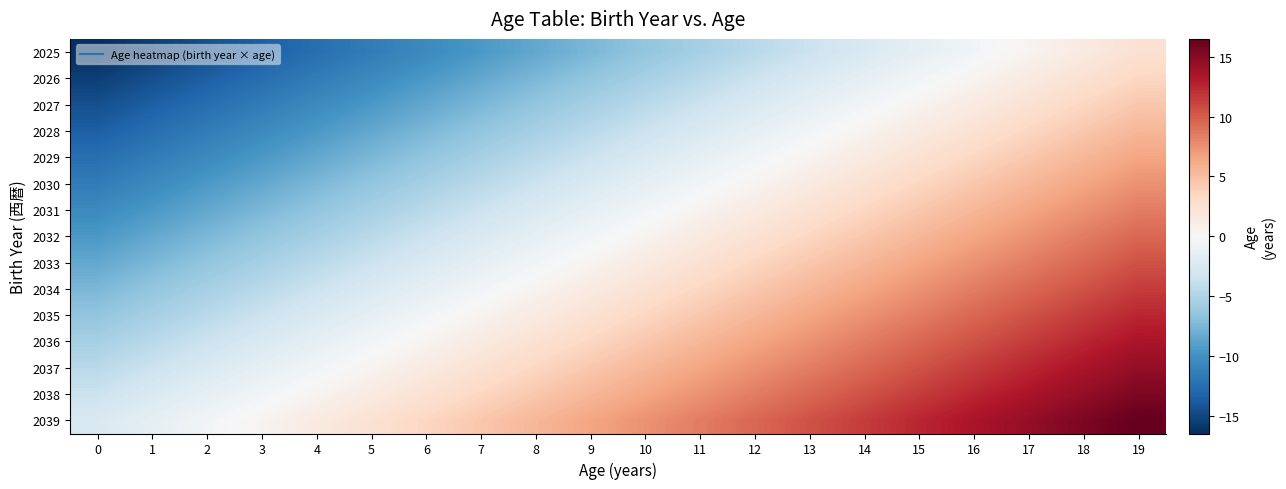

At which category does the chart reach its peak across all series?

19